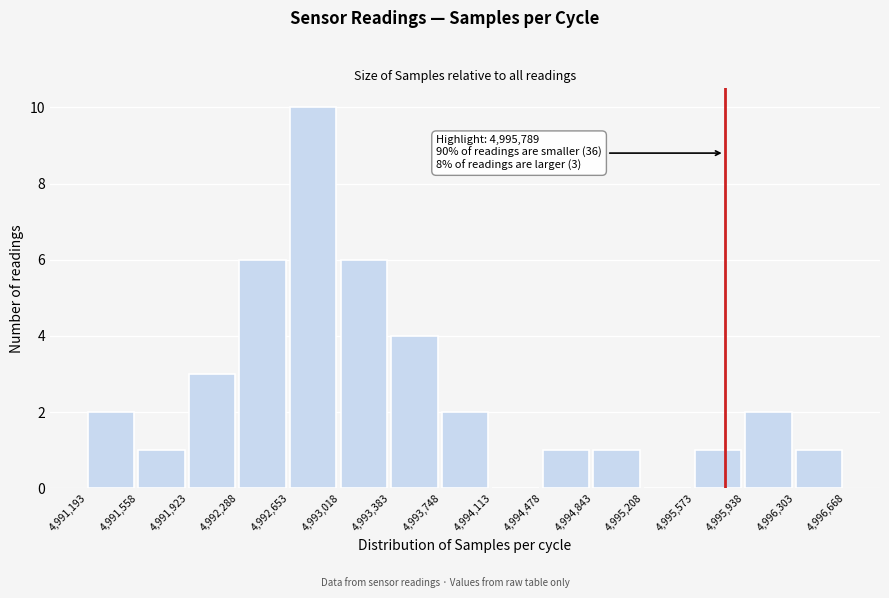

Which range on the x-axis has the tallest bar?

4,992,653 to 4,993,018